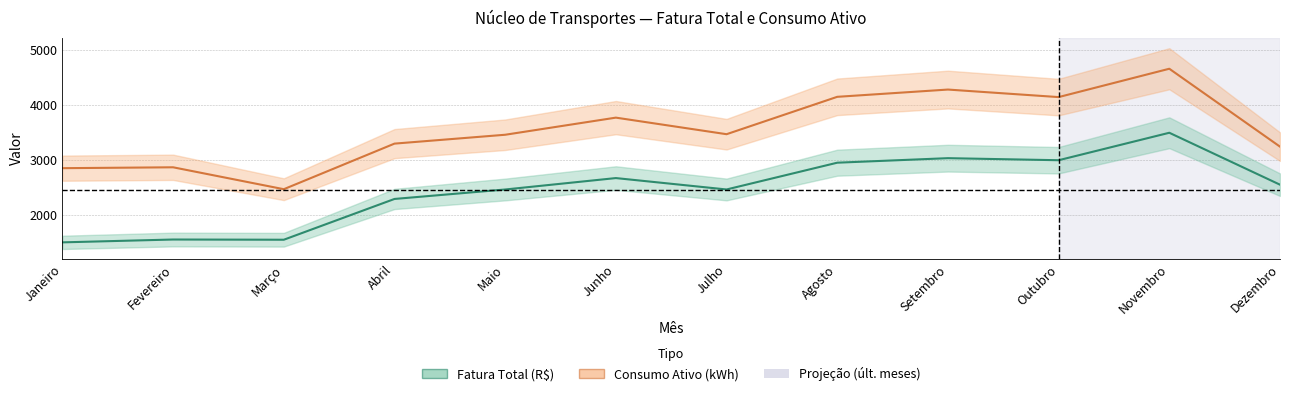

Reading left to right, extract all data points from this chart.

Fatura Total (R$): Janeiro=1509.5	Fevereiro=1561.2	Março=1557.2	Abril=2297.9	Maio=2469.7	Junho=2677.2	Julho=2470.1	Agosto=2956.4	Setembro=3038.7	Outubro=3001.3	Novembro=3500.2	Dezembro=2557.0
Consumo Ativo (kWh): Janeiro=2857.0	Fevereiro=2873.0	Março=2475.0	Abril=3303.0	Maio=3464.0	Junho=3775.0	Julho=3474.0	Agosto=4153.0	Setembro=4285.0	Outubro=4148.0	Novembro=4663.0	Dezembro=3248.0